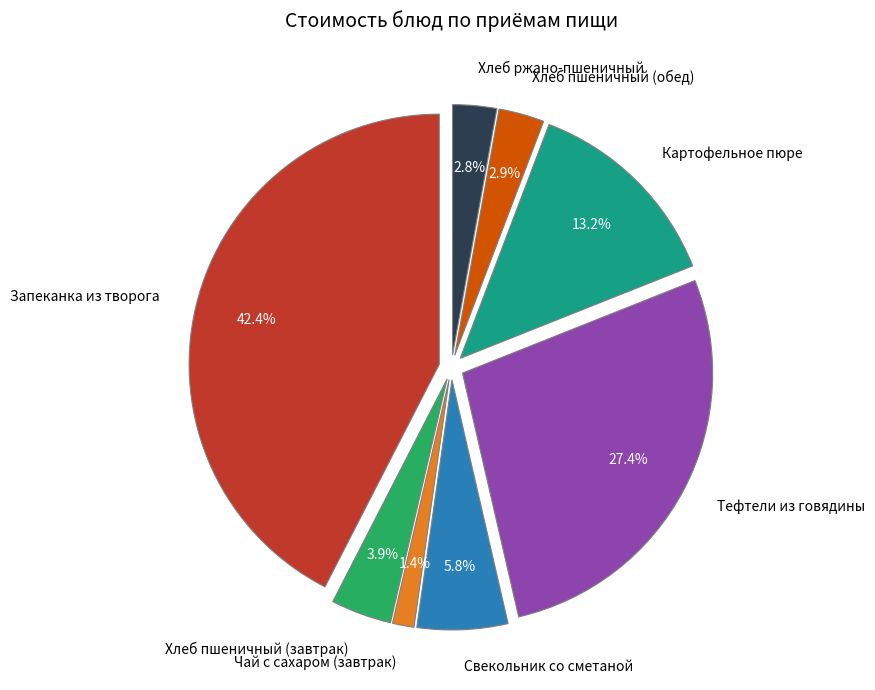

Which slice is the largest?

Запеканка из творога